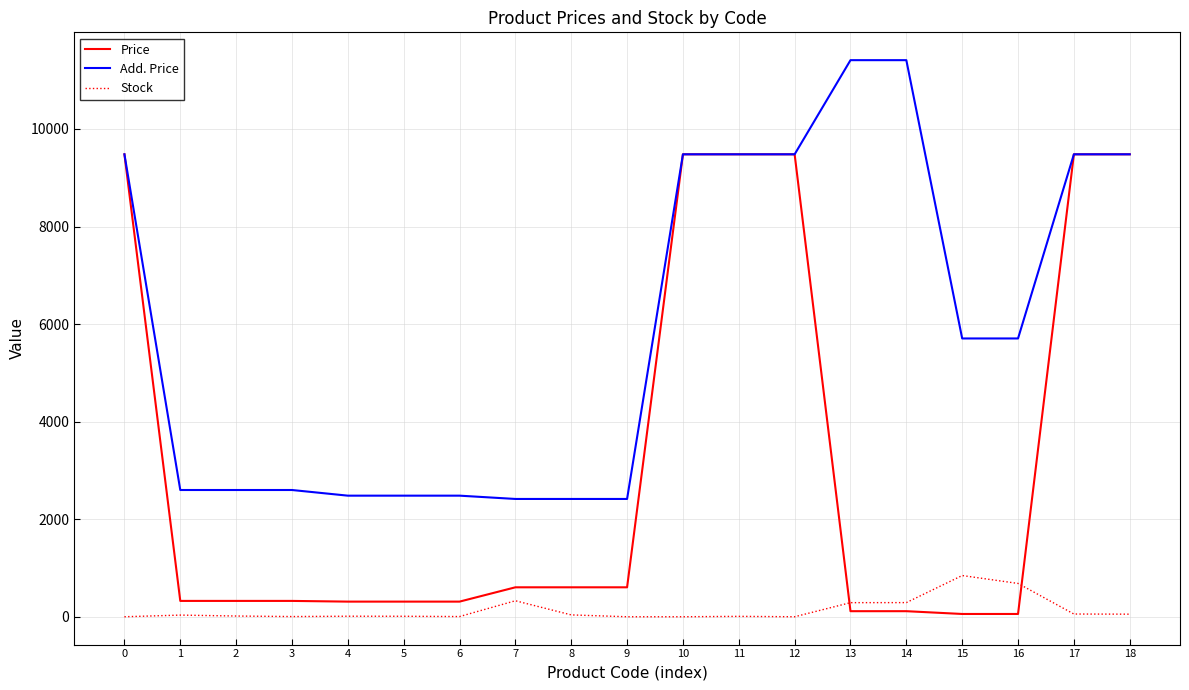

What is the difference between the highest and lowest values at 9?

2414.8